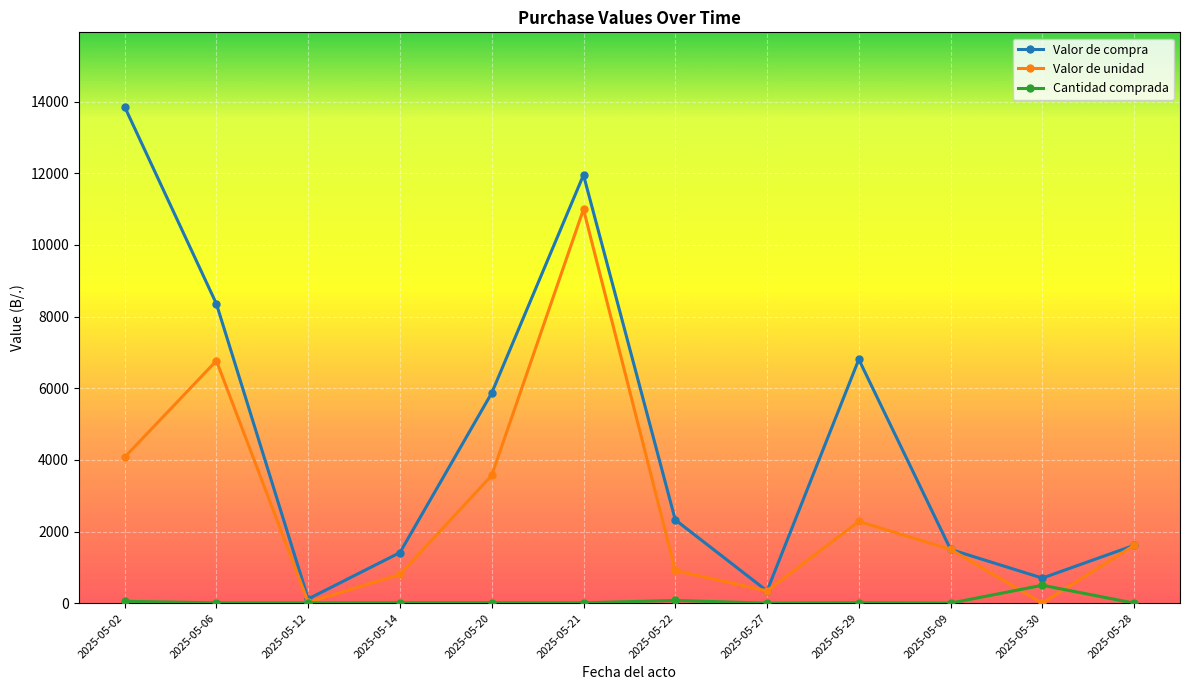

What is the value of the Cantidad comprada point at the 8th from the left?

1.0